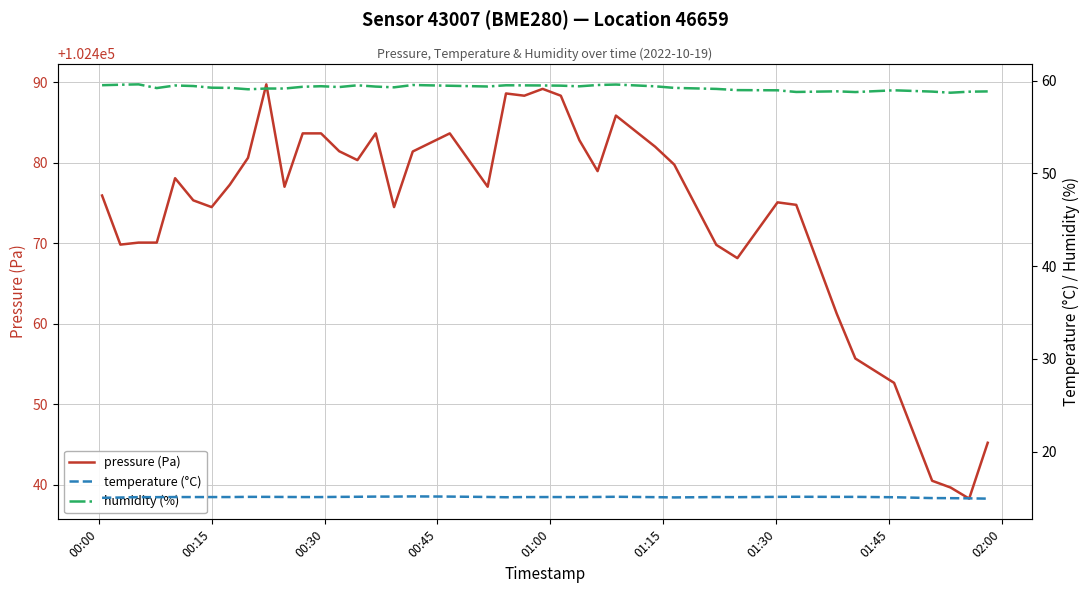

True or false: humidity (%) has a value of 36.9 at 19.

False